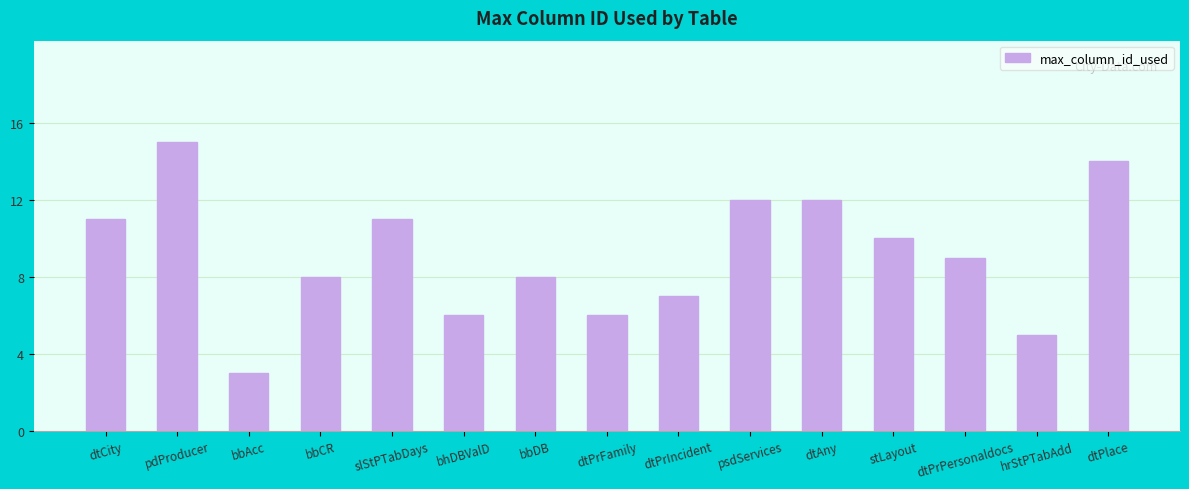

What is the maximum value shown in the chart?

15